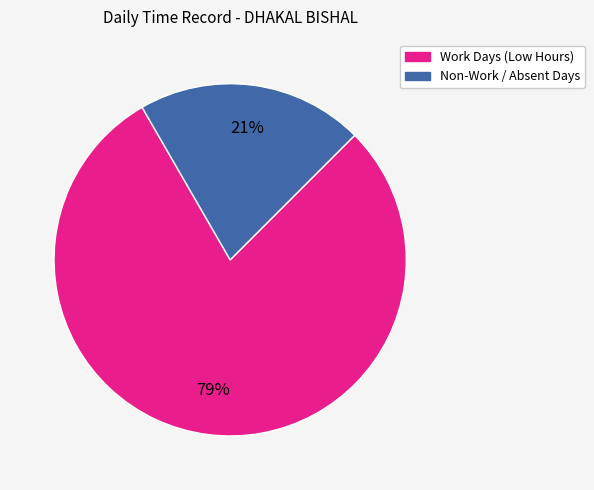

Does any single category account for the majority?

Yes